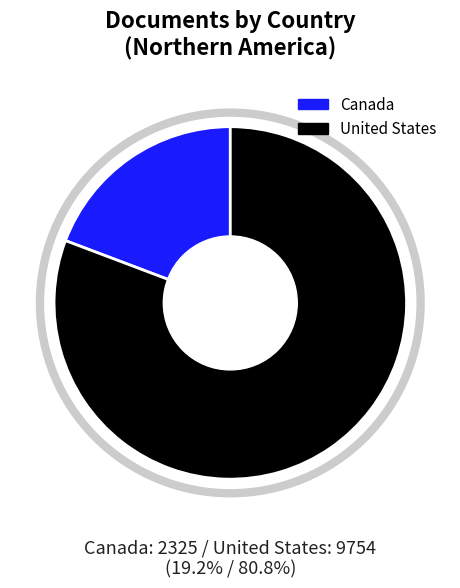

Which slice is the largest?

United States